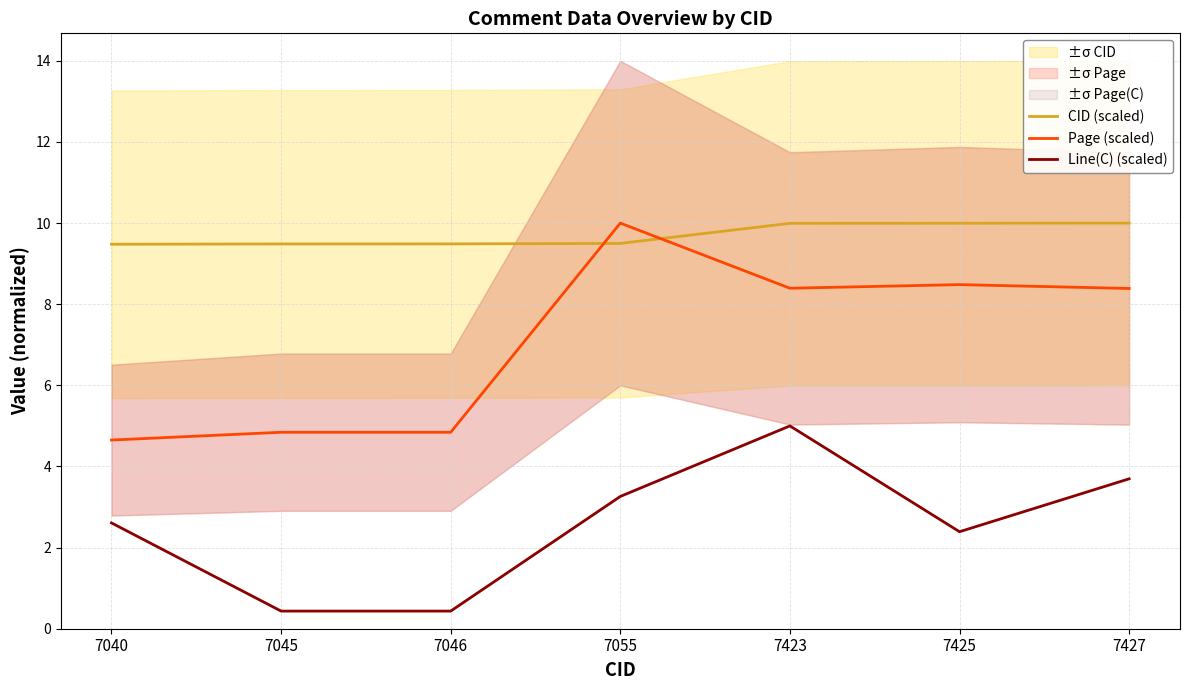

Between 7055 and 7425, which series saw the biggest shift?

Page (scaled)